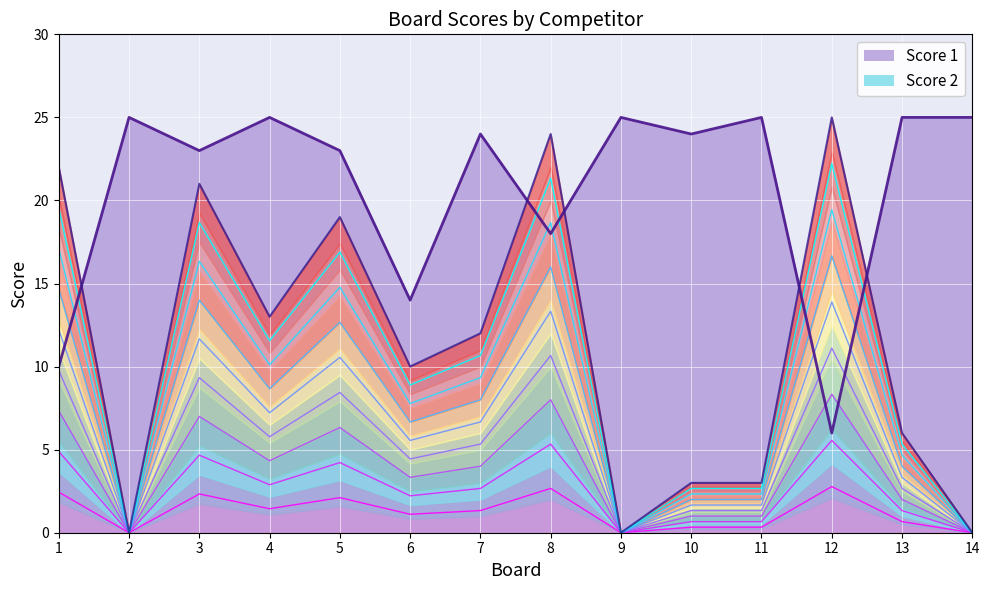

True or false: Score 1 and Score 2 cross at least once.

True